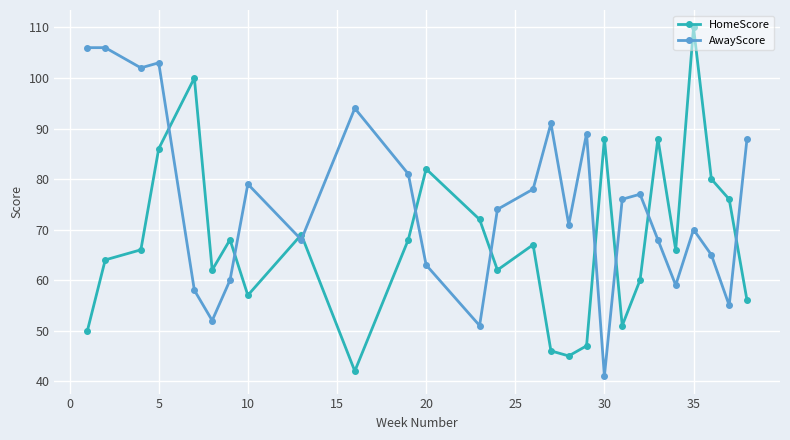

What is the maximum value shown in the chart?

110